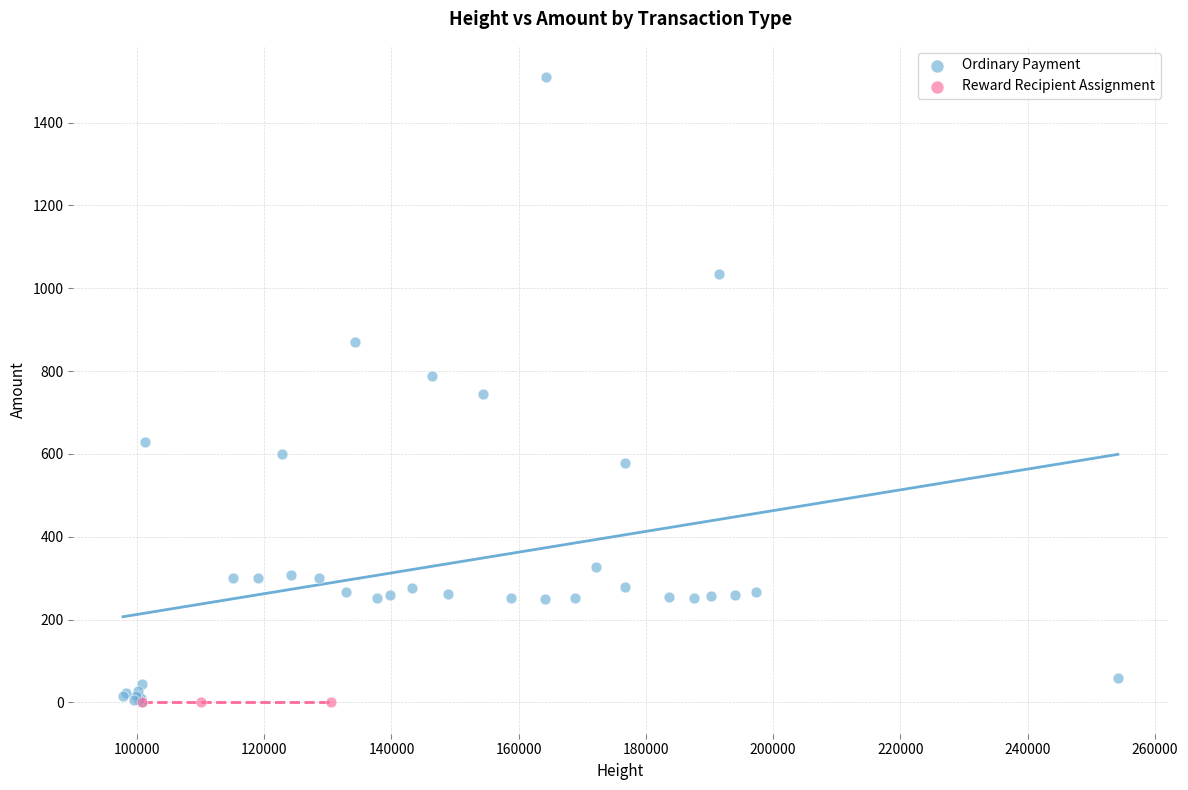

Which series contains the highest Y value?

Ordinary Payment